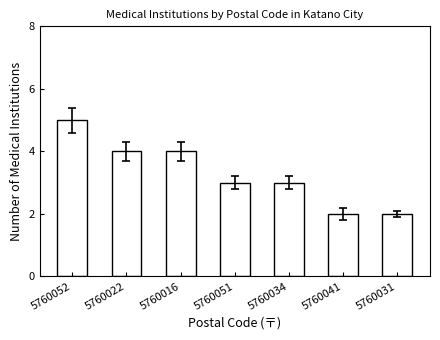

What is the difference between the second highest and minimum values?

2